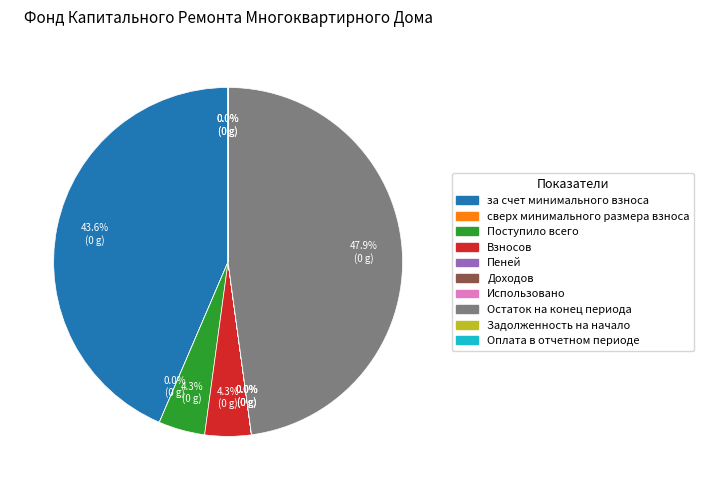

What portion of the pie excludes за счет минимального взноса?

56.4%